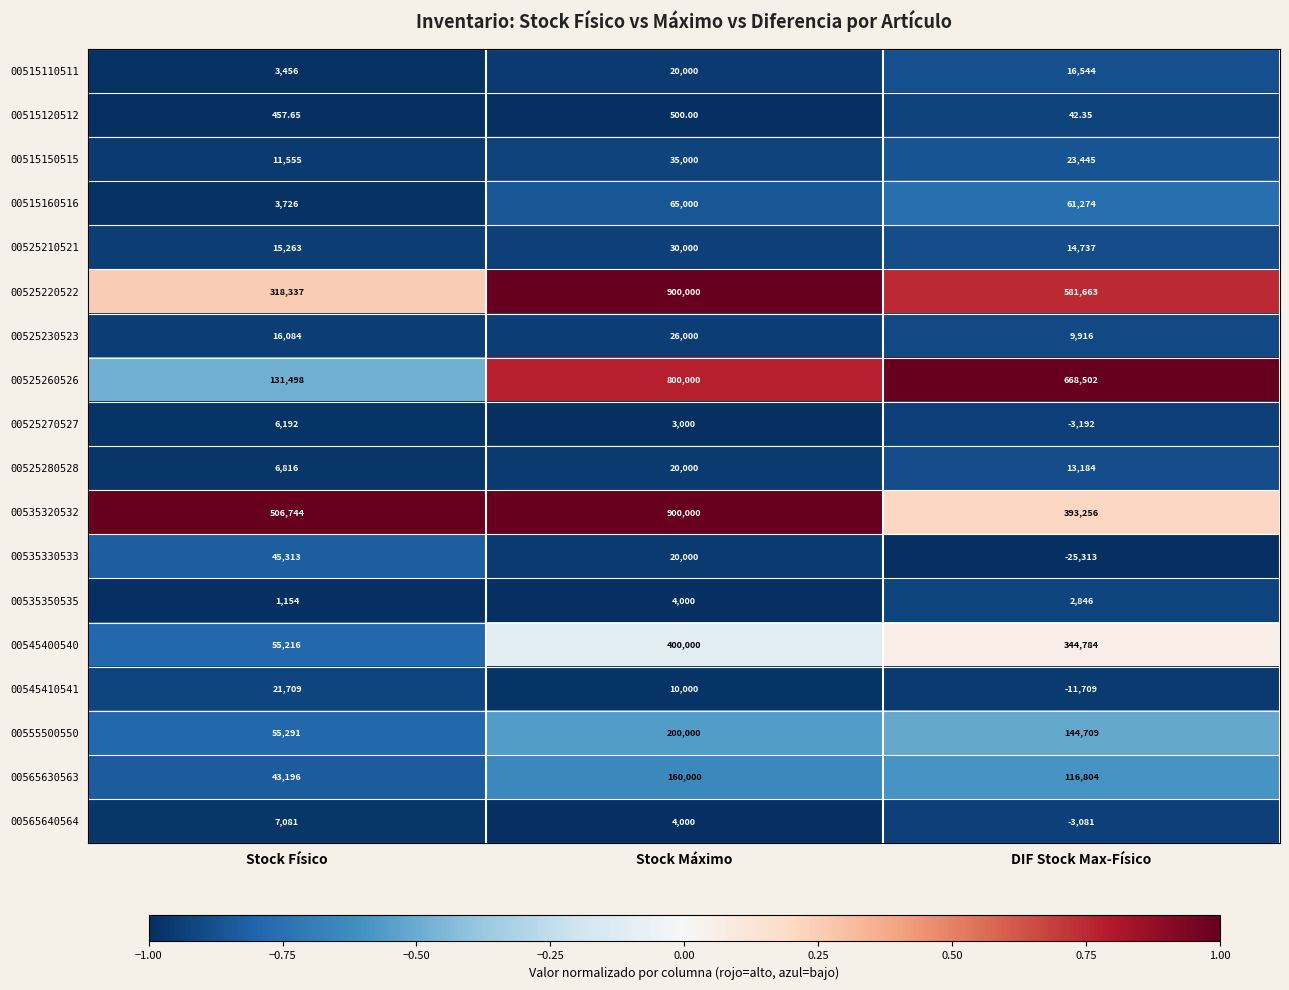

Rank the categories by 00515120512 value from lowest to highest.

DIF Stock Max-Físico, Stock Físico, Stock Máximo